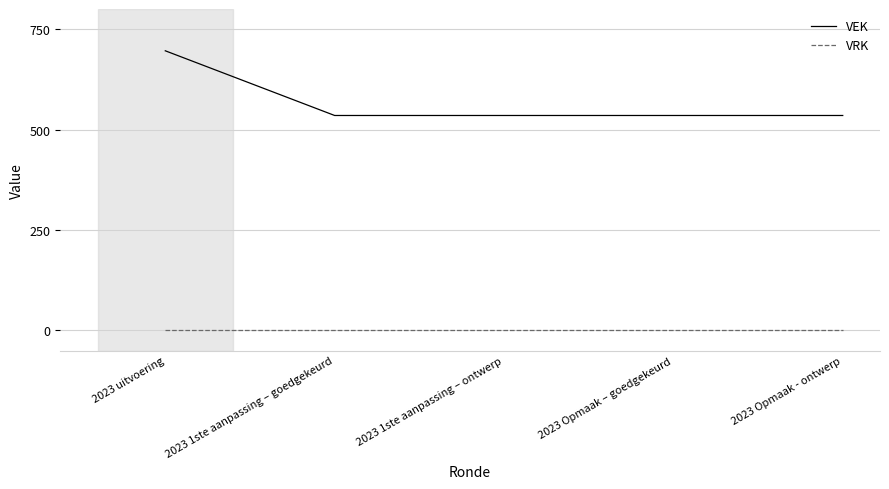

Reading right to left, transcribe all the data shown in this chart.

VEK: 2023 Opmaak - ontwerp=535	2023 Opmaak – goedgekeurd=535	2023 1ste aanpassing – ontwerp=535	2023 1ste aanpassing – goedgekeurd=535	2023 uitvoering=696
VRK: 2023 Opmaak - ontwerp=0	2023 Opmaak – goedgekeurd=0	2023 1ste aanpassing – ontwerp=0	2023 1ste aanpassing – goedgekeurd=0	2023 uitvoering=0